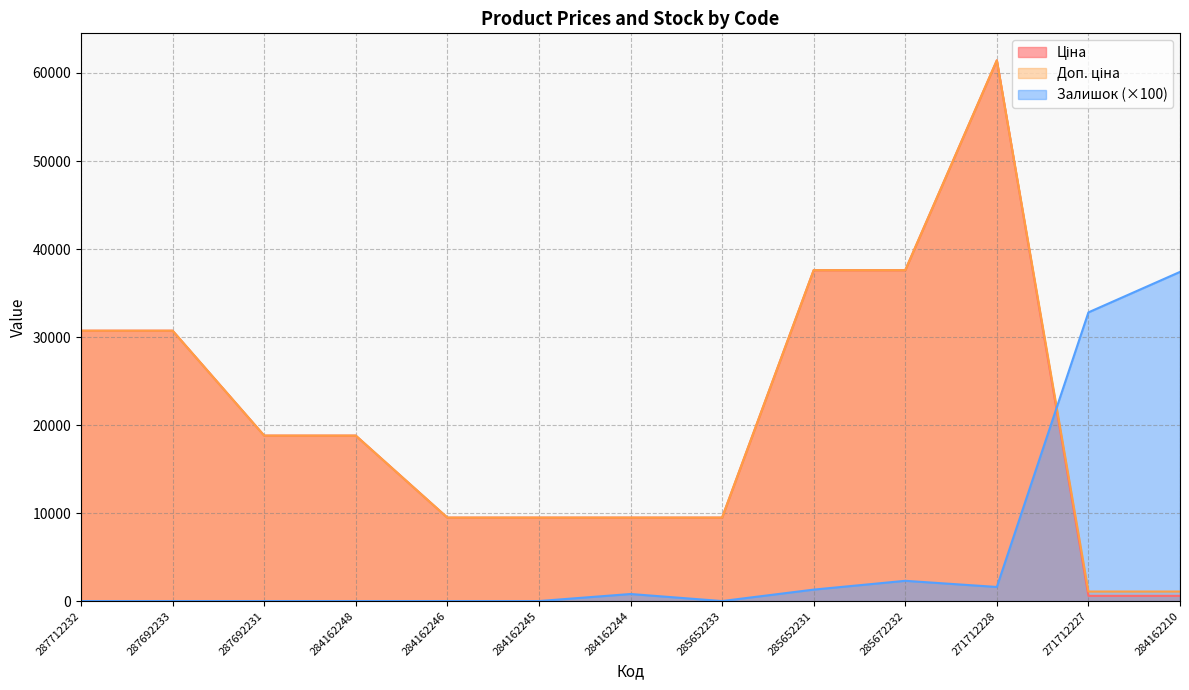

True or false: Доп. ціна and Залишок cross at least once.

True